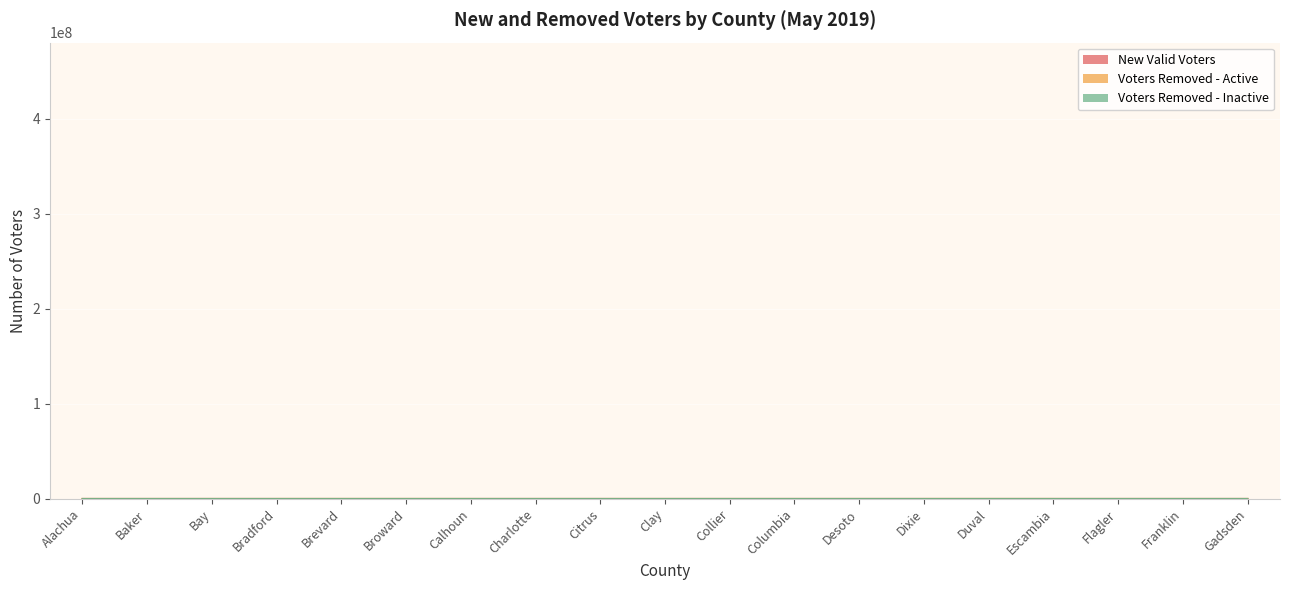

Reading right to left, transcribe all the data shown in this chart.

New Valid Voters: Gadsden=48	Franklin=30	Flagler=363	Escambia=782	Duval=1920	Dixie=25	Desoto=57	Columbia=118	Collier=1134	Clay=391	Citrus=405	Charlotte=646	Calhoun=10	Broward=2874	Brevard=1487	Bradford=26	Bay=407	Baker=21	Alachua=401
Voters Removed - Active: Gadsden=30	Franklin=22	Flagler=139	Escambia=266	Duval=554	Dixie=13	Desoto=24	Columbia=51	Collier=254	Clay=307	Citrus=194	Charlotte=240	Calhoun=13	Broward=1347	Brevard=1472	Bradford=15	Bay=218	Baker=16	Alachua=138
Voters Removed - Inactive: Gadsden=0	Franklin=0	Flagler=0	Escambia=0	Duval=0	Dixie=0	Desoto=0	Columbia=0	Collier=0	Clay=0	Citrus=0	Charlotte=0	Calhoun=0	Broward=0	Brevard=0	Bradford=0	Bay=0	Baker=0	Alachua=0